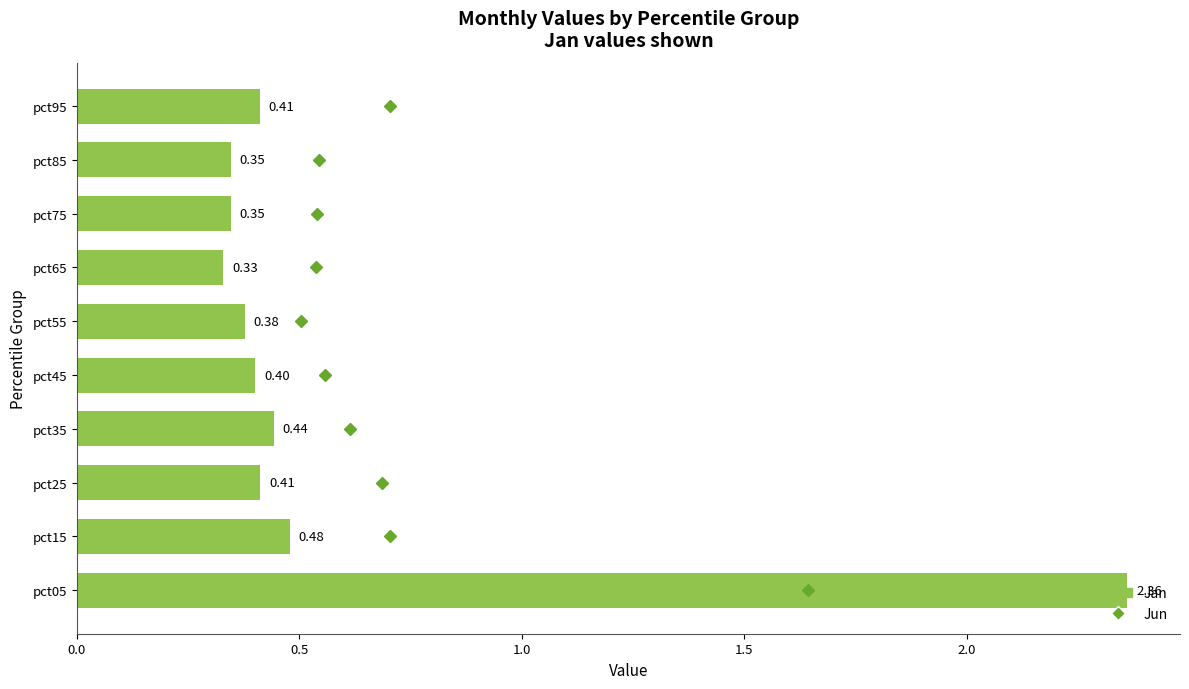

Between pct95 and pct65, which is larger?

pct95